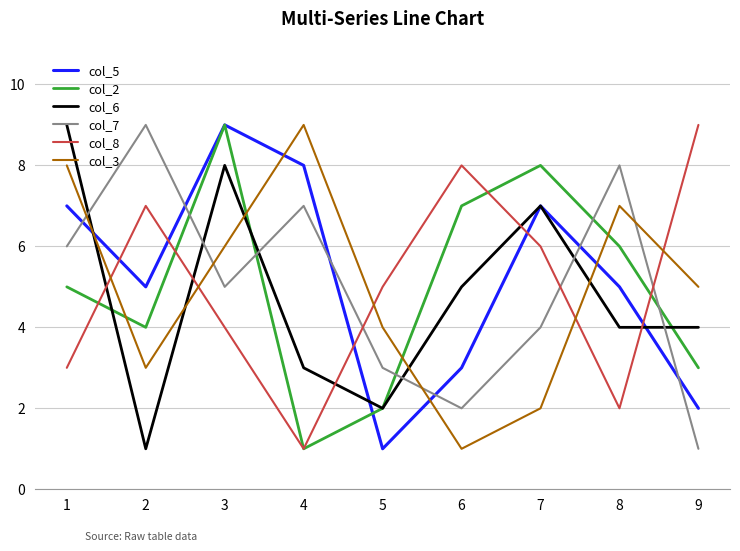

List the labels in order of col_3 value, largest first.

4, 1, 8, 3, 9, 5, 2, 7, 6